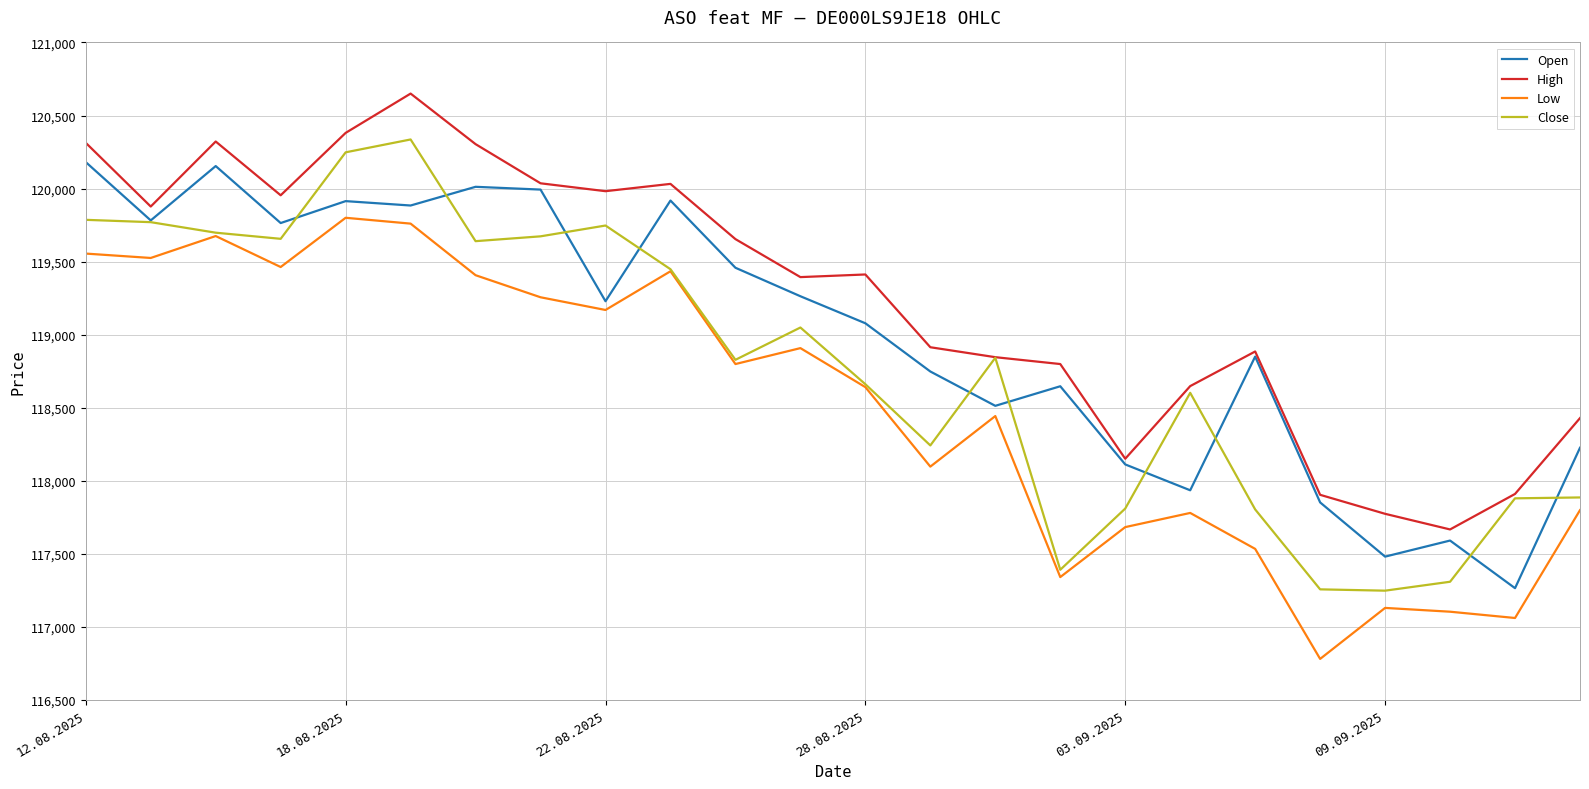

What is the lowest value of the High series?

117667